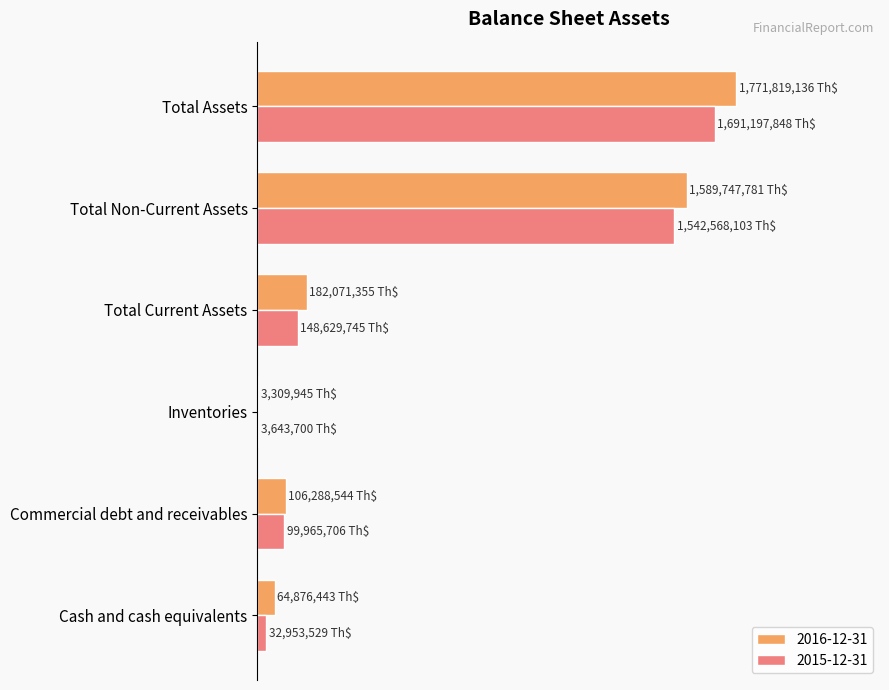

What are all the series names shown in the legend?

2016-12-31, 2015-12-31